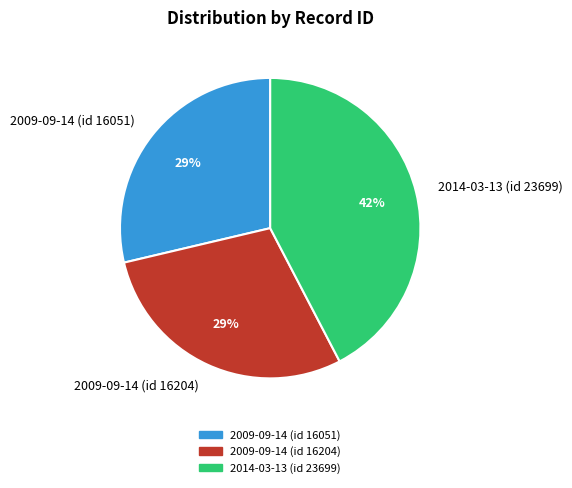

How many slices are in this pie chart?

3